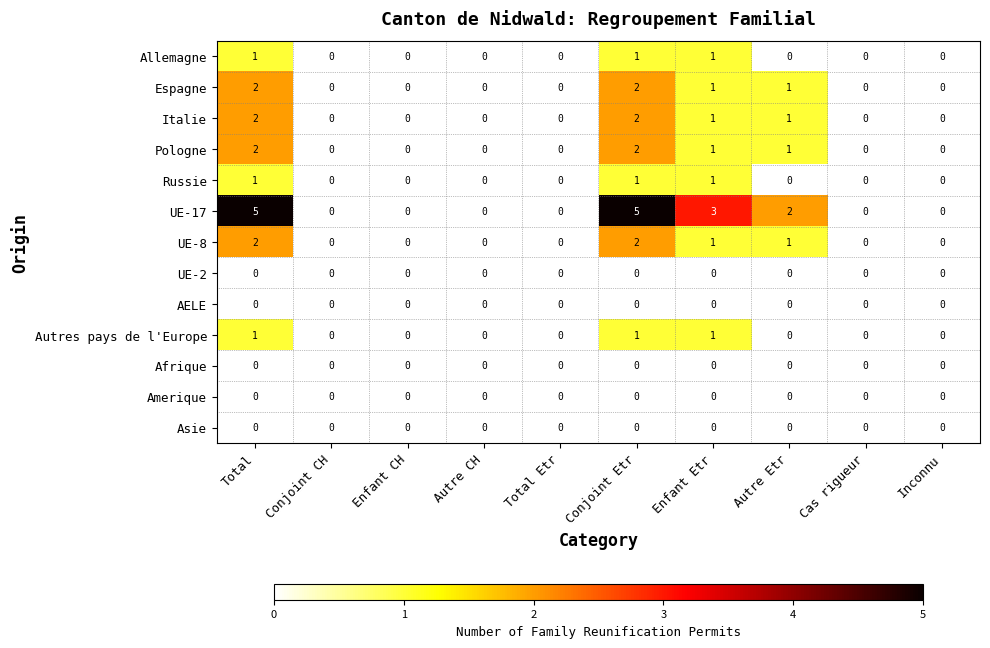

What is the sum of all Allemagne values?

3